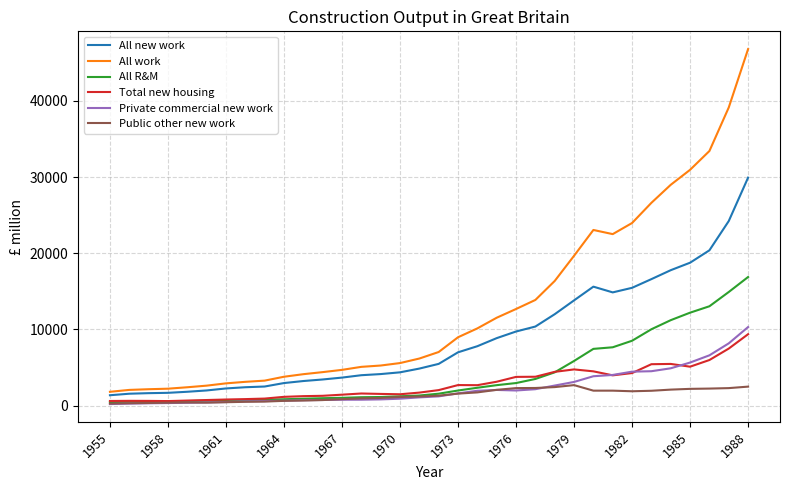

What is the maximum value for All new work?

29931